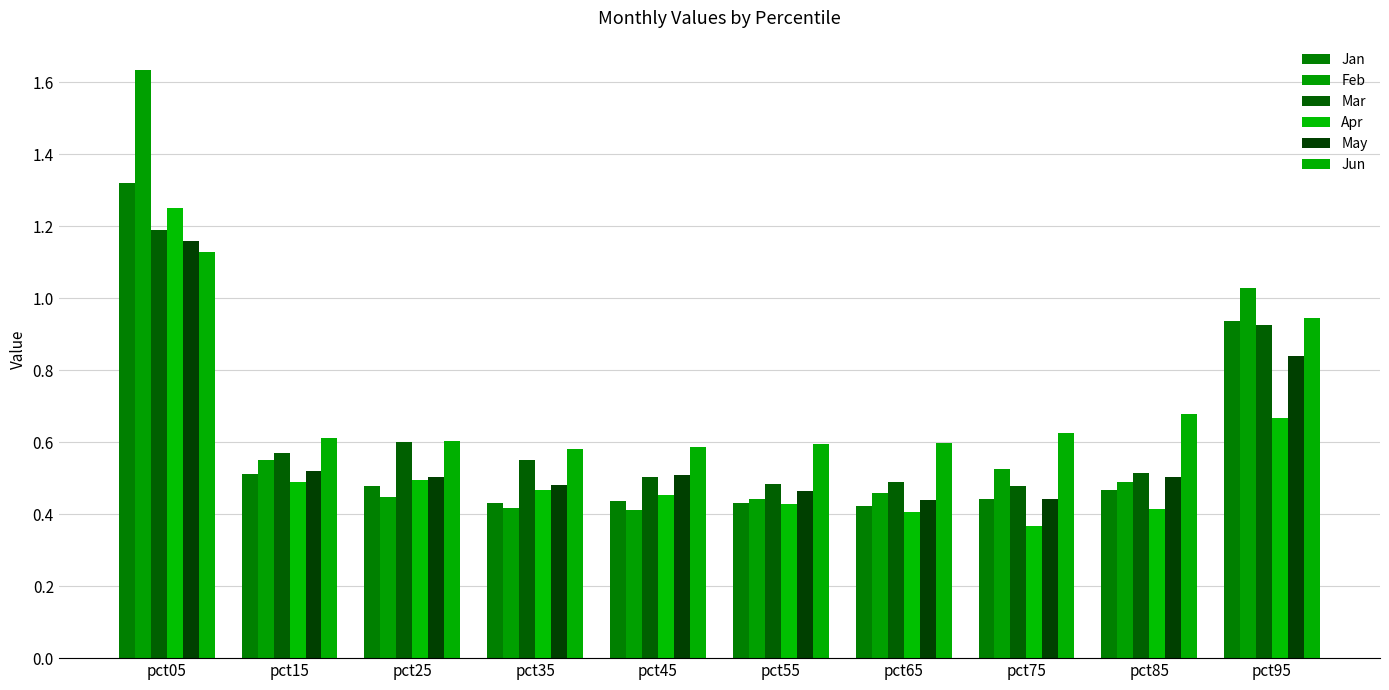

Is the value of Feb at pct35 greater than the value of Jan at pct95?

No